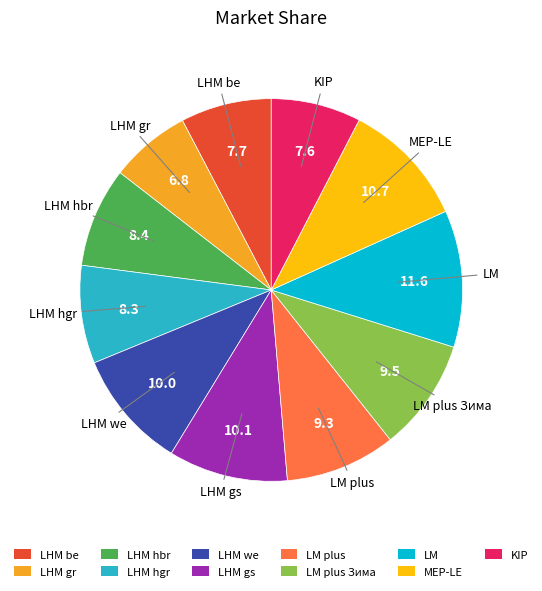

Approximately how many times larger is the value at LHM hgr compared to LHM we?

0.8